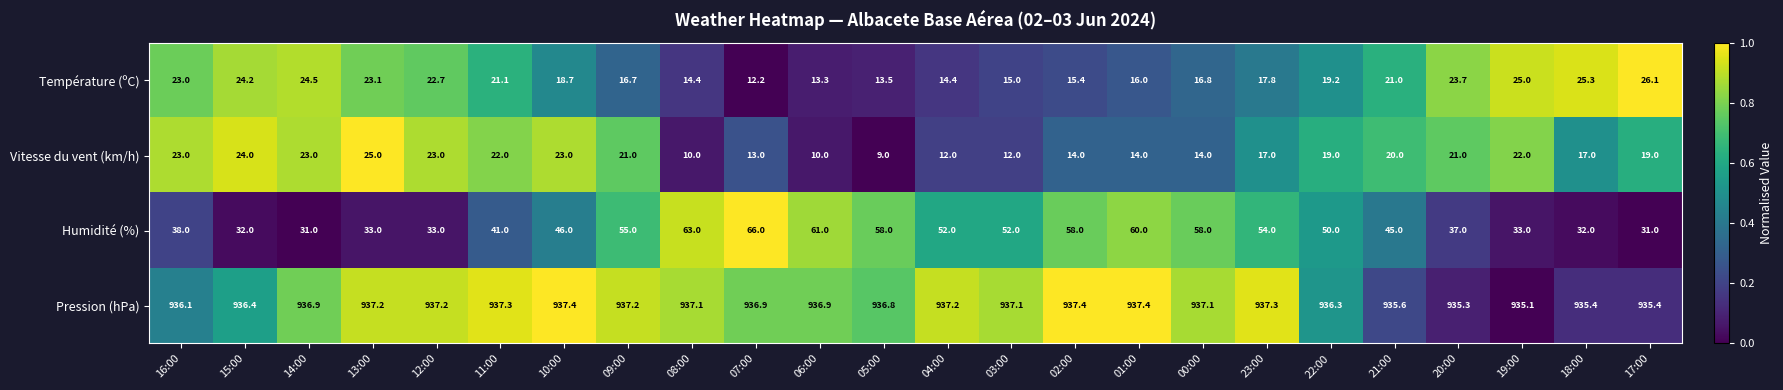

At which category is the sum across all series the highest?

09:00